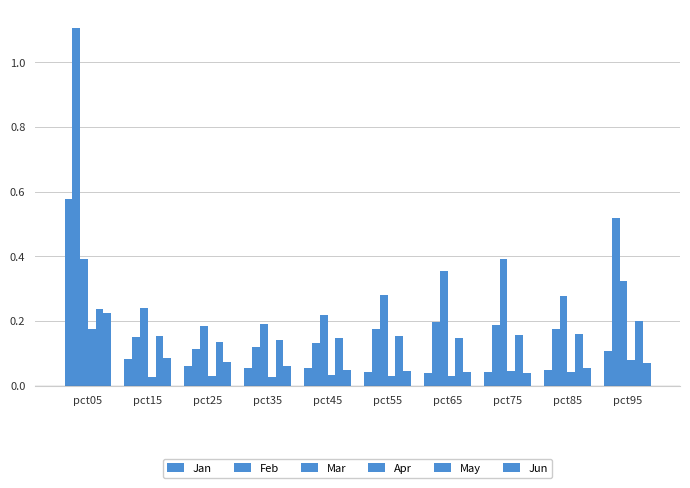

Are the bars horizontal?

No